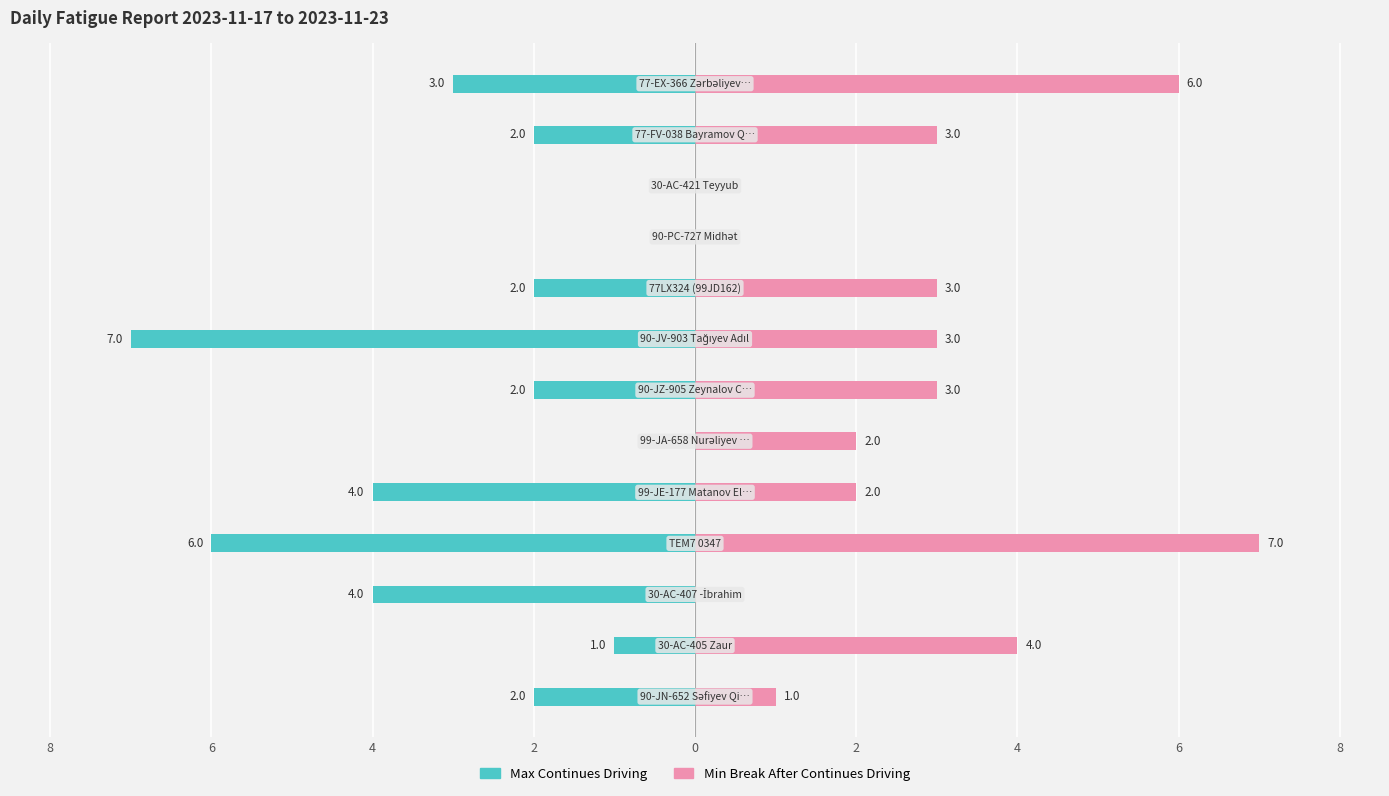

What is the average value of the Max Continues Driving series?

-3